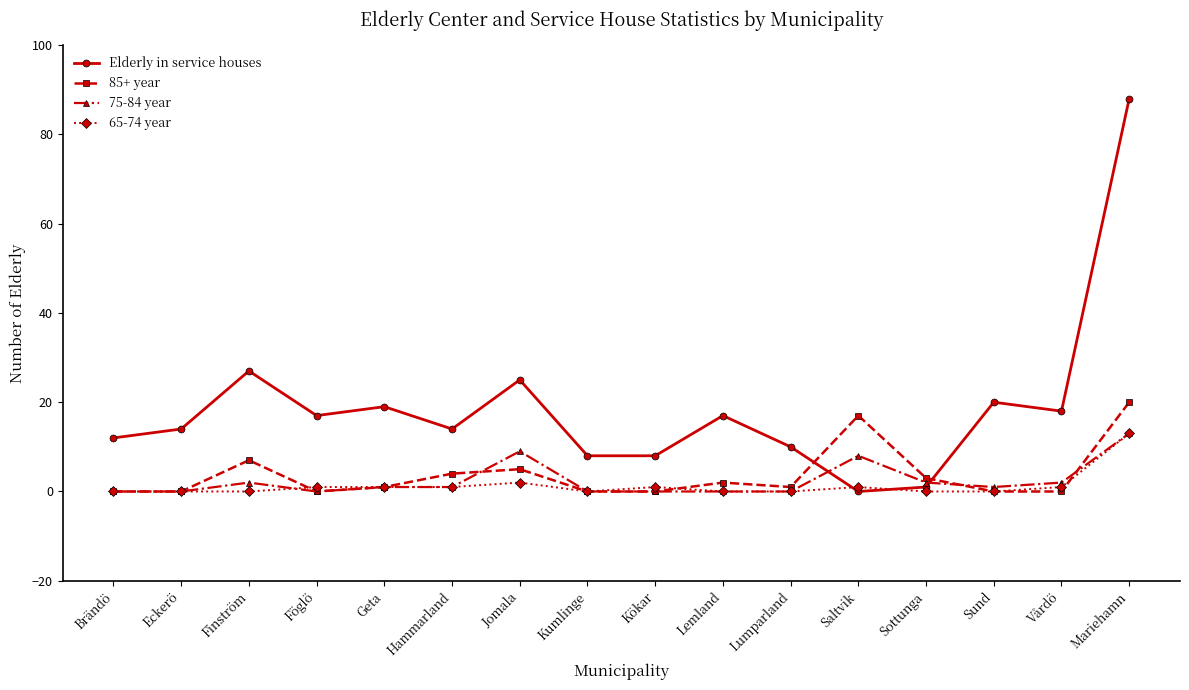

What is the difference between the maximum and second lowest values in the 85+ year series?

20